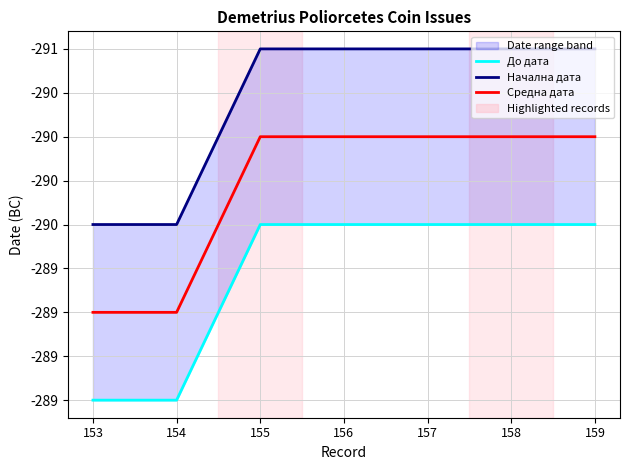

Where is Средна дата nearest to the value -290?

153